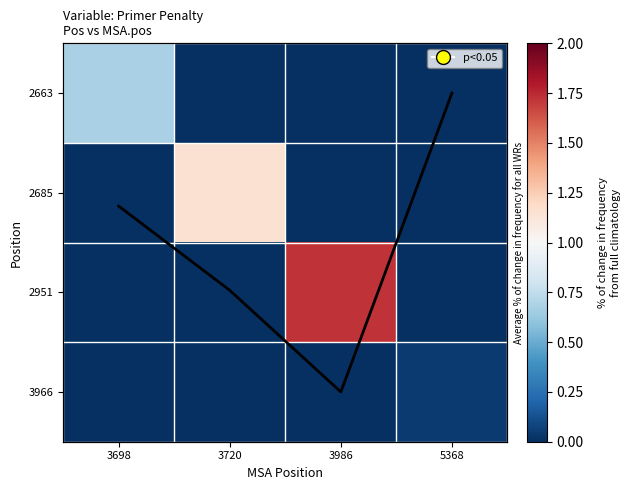

At which label is 2663 closest to 0?

3720